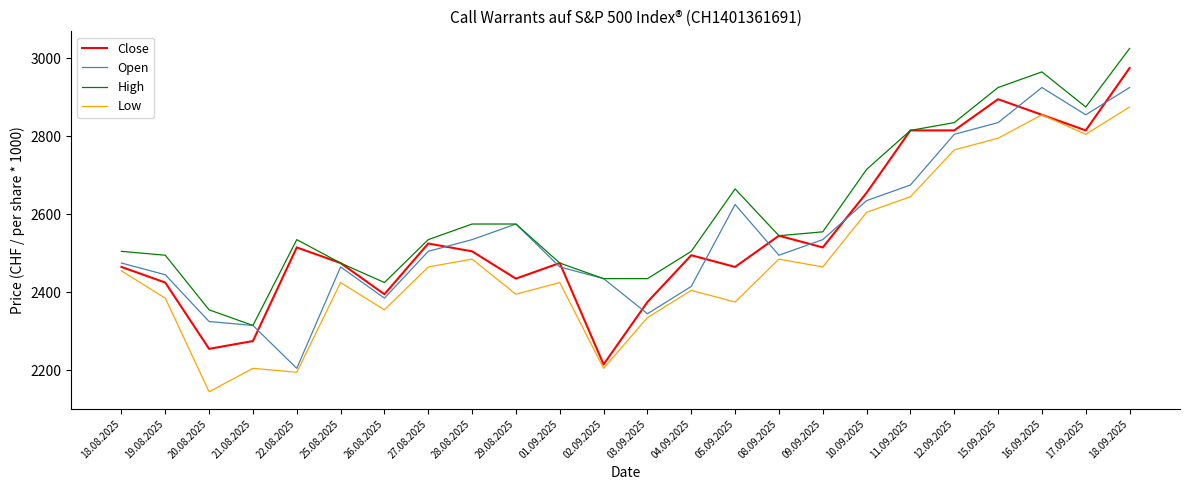

Which series has the largest range (max minus min)?

Close